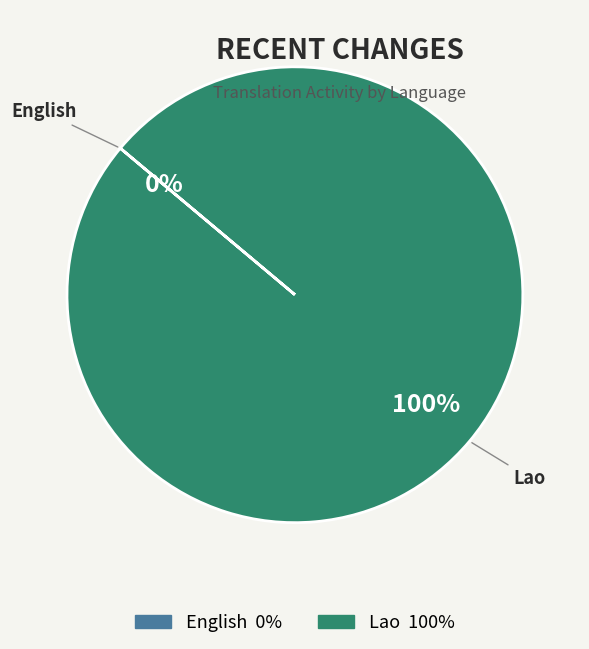

What is the smallest slice in the pie chart?

English